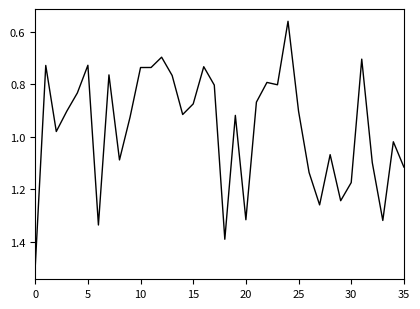

What is the greatest value displayed?

1.5